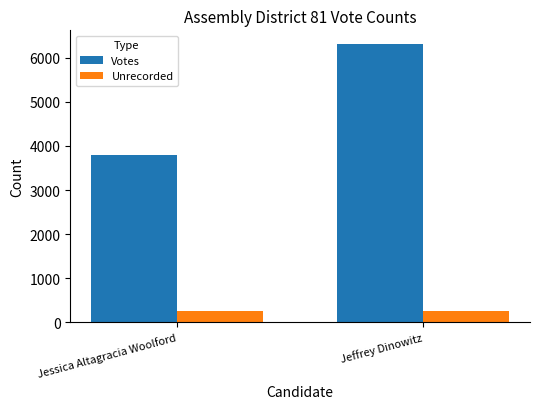

How many series are shown in this chart?

2